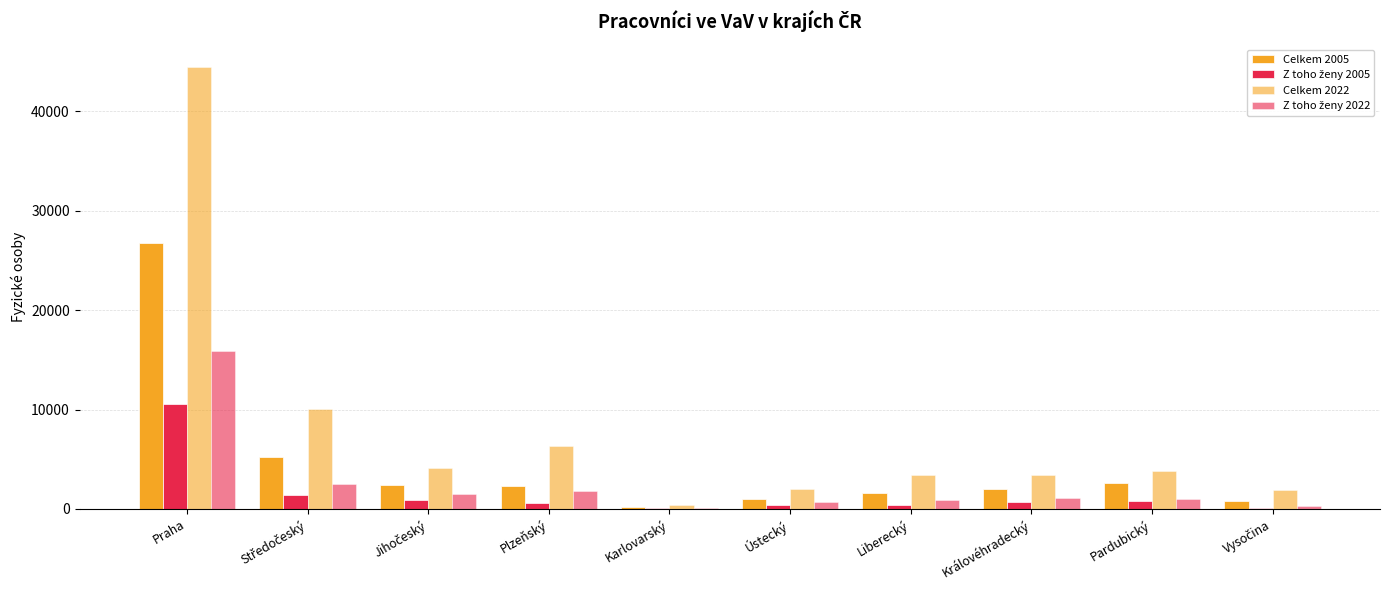

What is the label of the 6th bar from the right?

Karlovarský